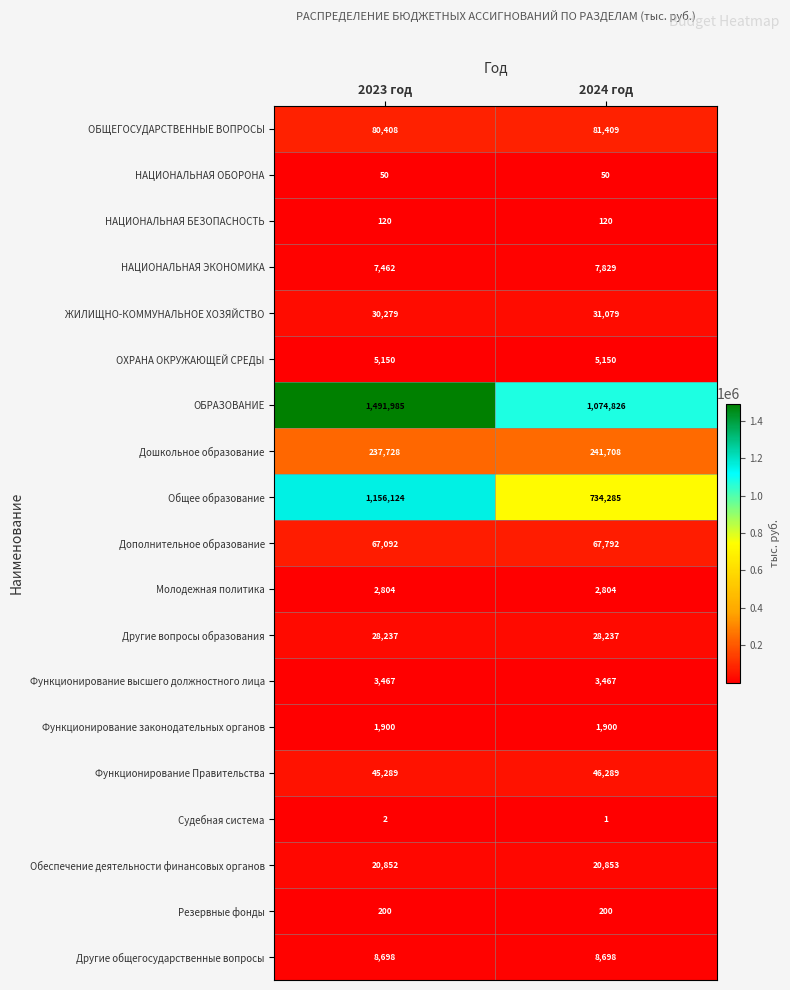

Rank the series at 2023 год from lowest to highest value.

Судебная система, НАЦИОНАЛЬНАЯ ОБОРОНА, НАЦИОНАЛЬНАЯ БЕЗОПАСНОСТЬ, Резервные фонды, Функционирование законодательных органов, Молодежная политика, Функционирование высшего должностного лица, ОХРАНА ОКРУЖАЮЩЕЙ СРЕДЫ, НАЦИОНАЛЬНАЯ ЭКОНОМИКА, Другие общегосударственные вопросы, Обеспечение деятельности финансовых органов, Другие вопросы образования, ЖИЛИЩНО-КОММУНАЛЬНОЕ ХОЗЯЙСТВО, Функционирование Правительства, Дополнительное образование, ОБЩЕГОСУДАРСТВЕННЫЕ ВОПРОСЫ, Дошкольное образование, Общее образование, ОБРАЗОВАНИЕ